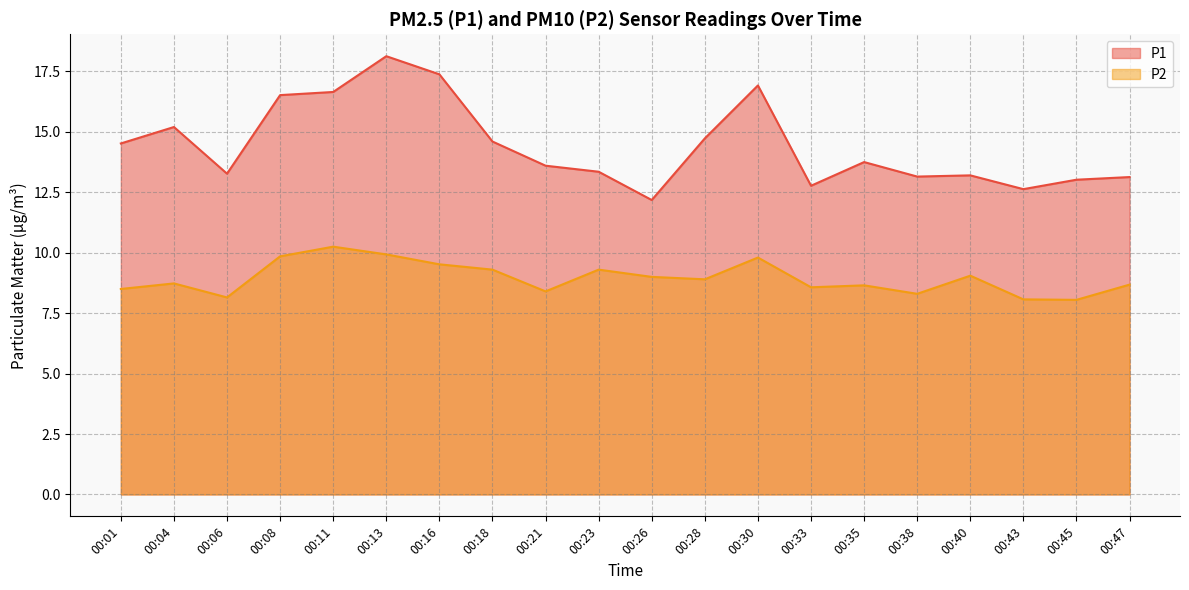

True or false: P1 has more than 0 points higher than both neighbors.

True